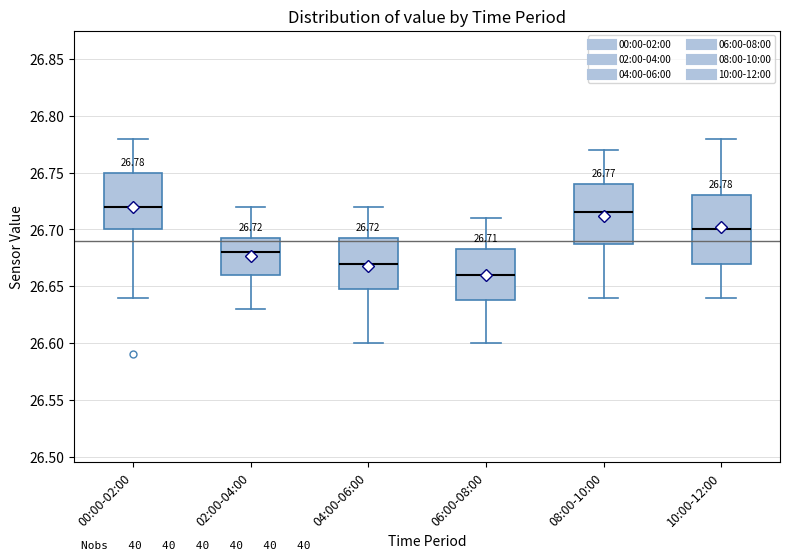

Which box's median line is the lowest?

06:00-08:00